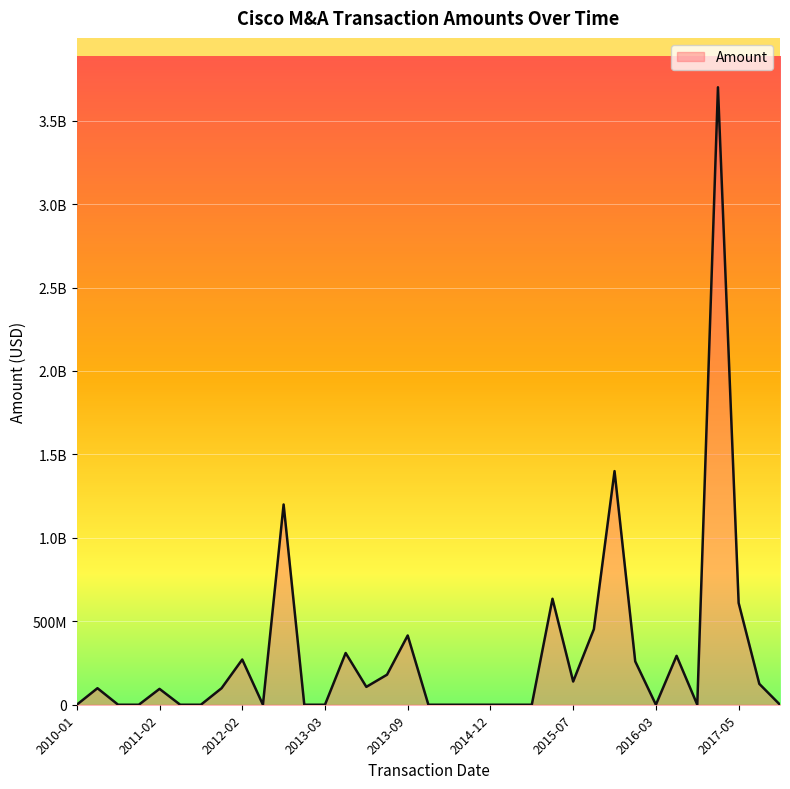

Rank the categories by value from lowest to highest.

2017-07-13, 2016-10-17, 2016-03-09, 2015-06-03, 2015-04-02, 2014-12-10, 2014-09-17, 2014-05-23, 2013-12-17, 2013-03-25, 2012-12-18, 2012-05-03, 2011-08-29, 2011-03-29, 2010-09-02, 2010-08-26, 2010-01-07, 2011-02-04, 2011-10-20, 2010-05-20, 2013-05-29, 2017-05-11, 2015-07-09, 2013-06-20, 2016-03-01, 2012-02-24, 2016-06-28, 2013-04-03, 2013-09-10, 2015-10-28, 2017-05-01, 2015-06-30, 2012-11-19, 2016-02-03, 2017-01-24